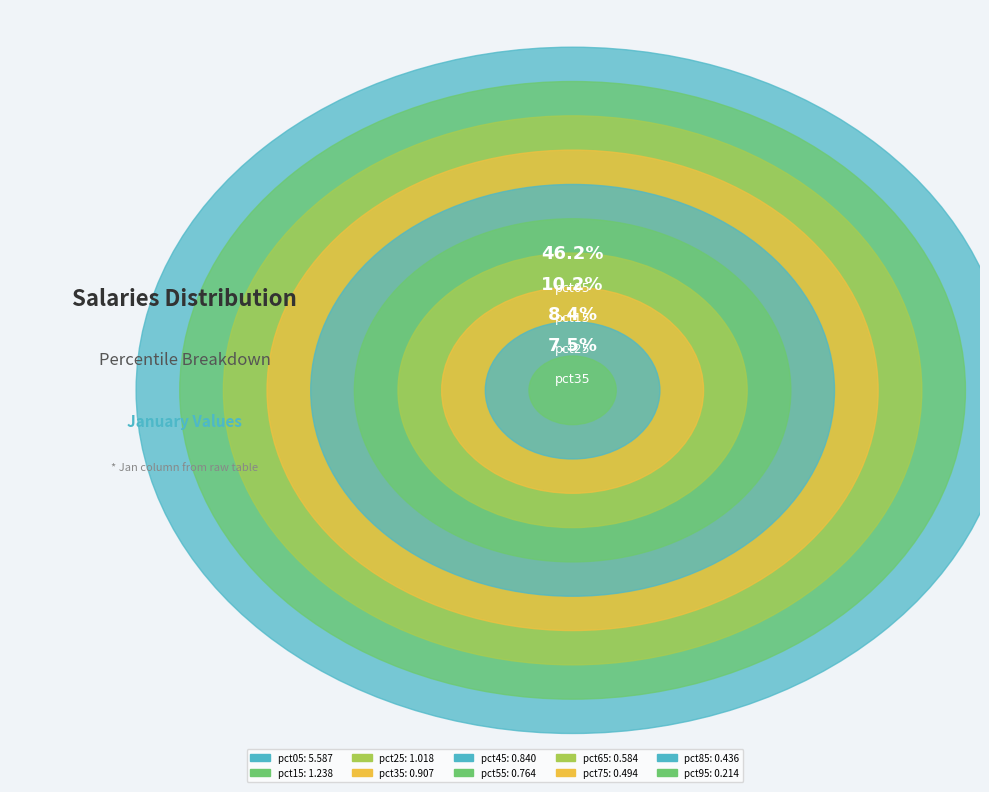

How many segments does this pie chart have?

10